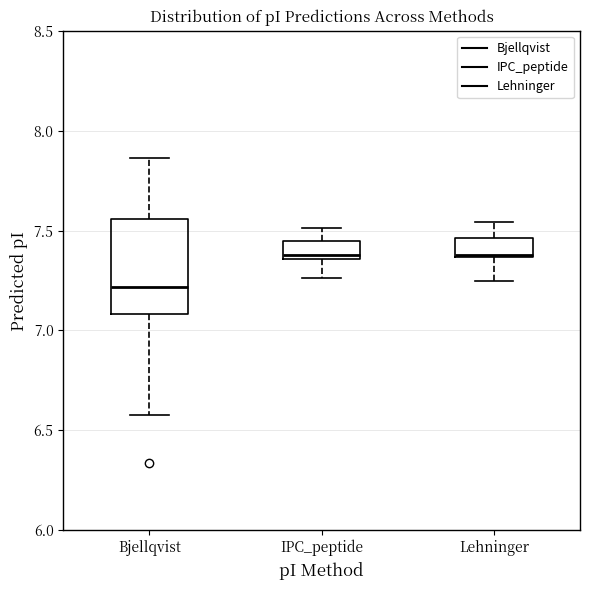

Reading left to right, read every box against the y-axis: the position of its median line, the range the box covers, and the ends of its whiskers. The values are not printed on the chart, so give them approximately, as read against the axis.

Bjellqvist: median 7.20, box 7.10 to 7.55, whiskers 6.60 to 7.85
IPC_peptide: median 7.40, box 7.35 to 7.45, whiskers 7.25 to 7.50
Lehninger: median 7.40, box 7.35 to 7.45, whiskers 7.25 to 7.55